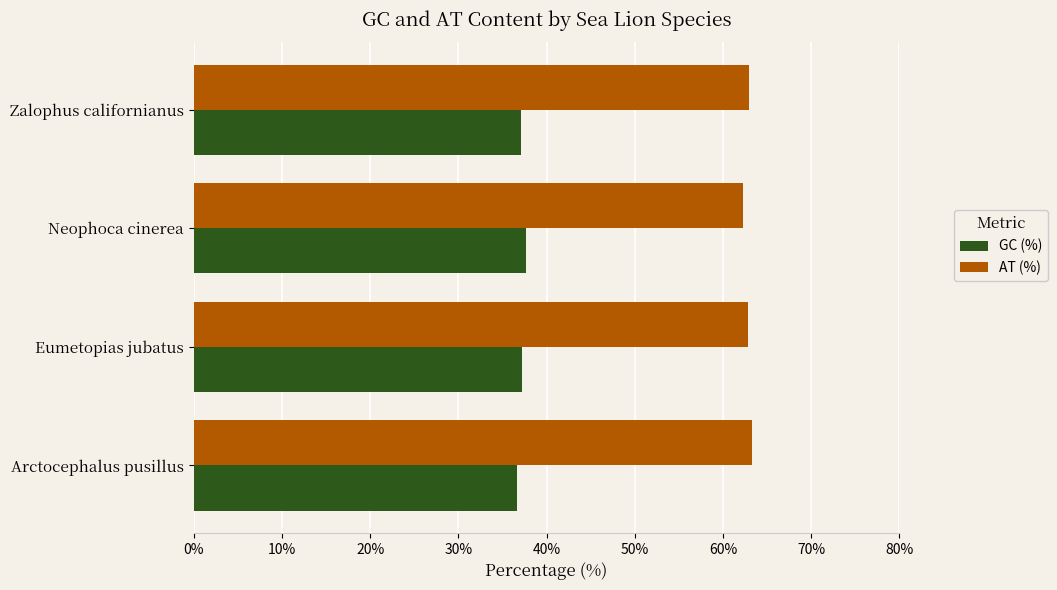

What is the sum of all GC (%) values?

148.7